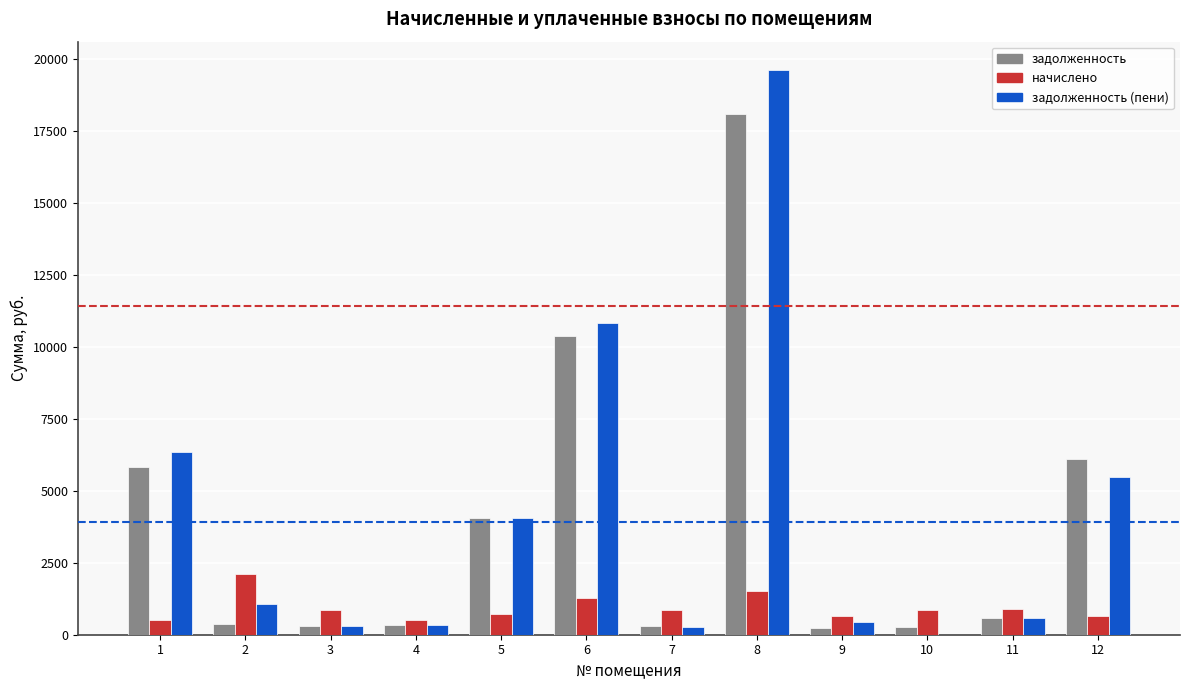

What is the greatest value displayed?

19633.3